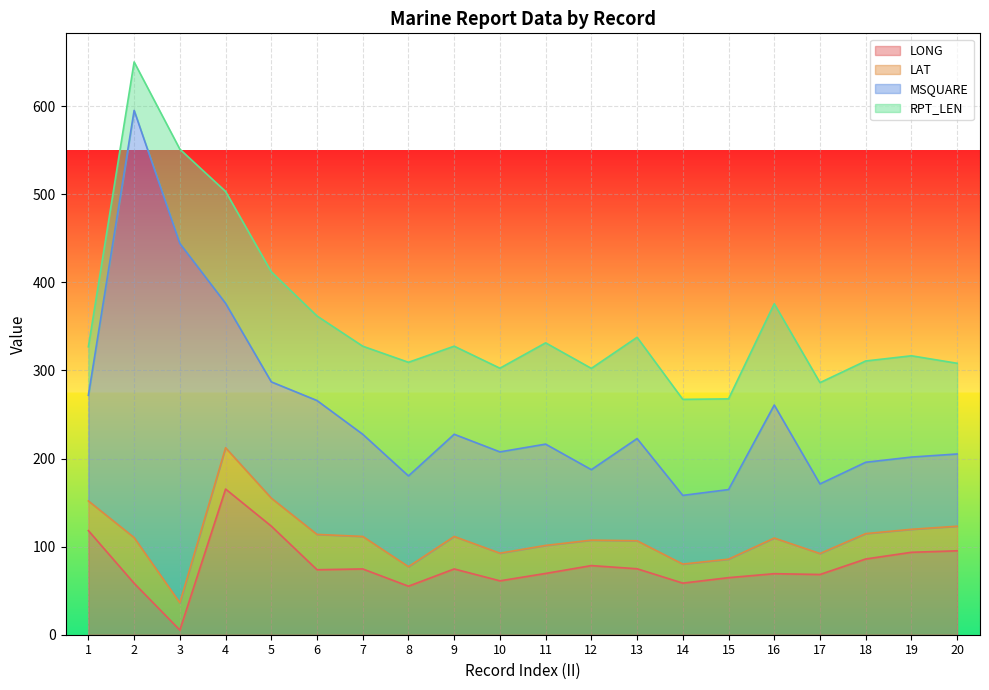

What is the total value across all series at 12?

302.4